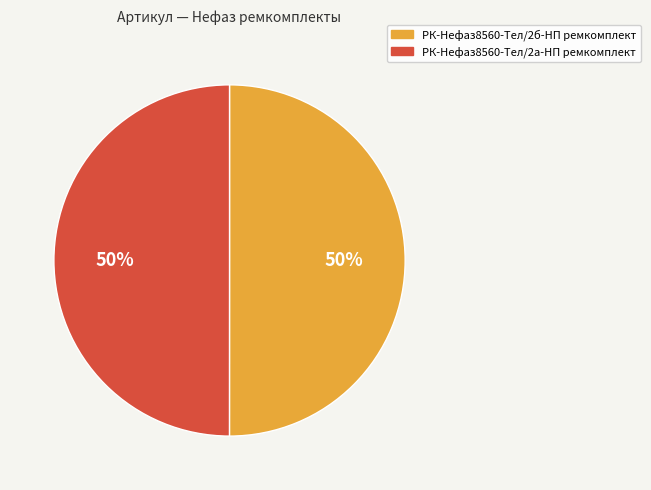

True or false: РК-Нефаз8560-Тел/2б-НП ремкомплект accounts for 63% of the total.

False